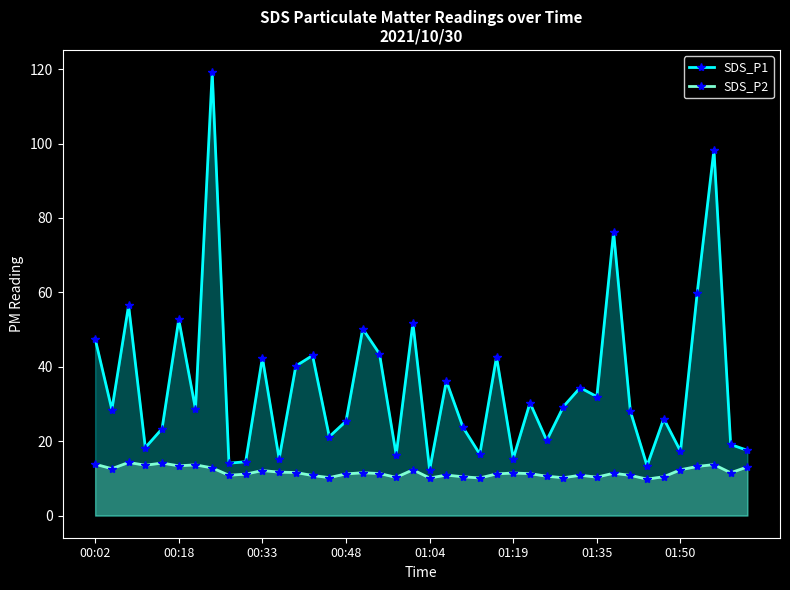

How many data points in SDS_P2 are less than 11?

15